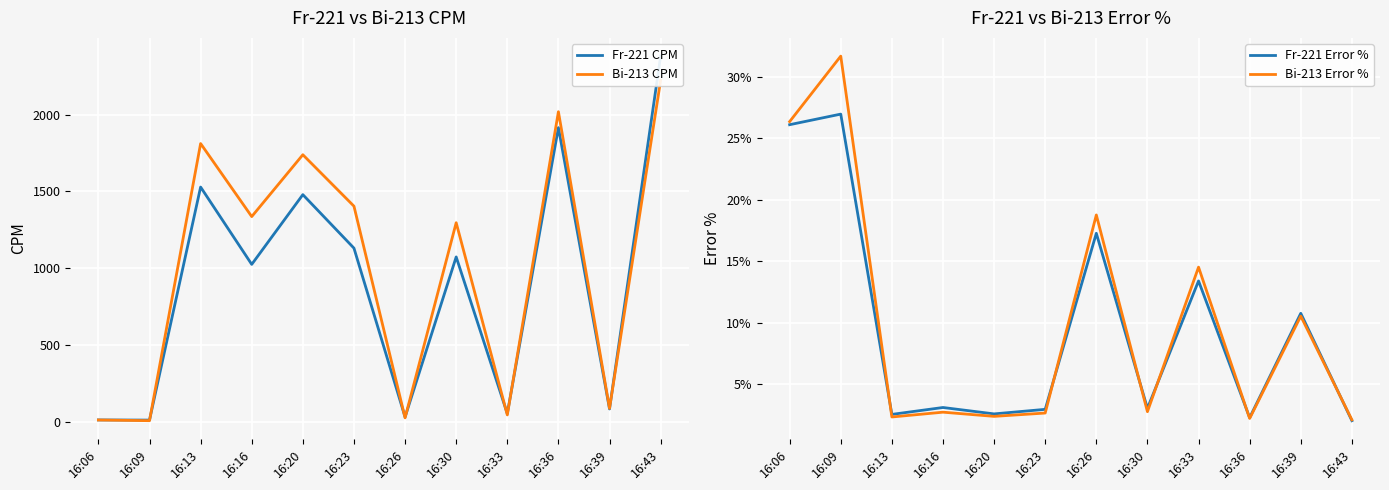

At 16:43, list the series in order from largest to smallest.

Fr-221 CPM, Bi-213 CPM, Bi-213 Error %, Fr-221 Error %